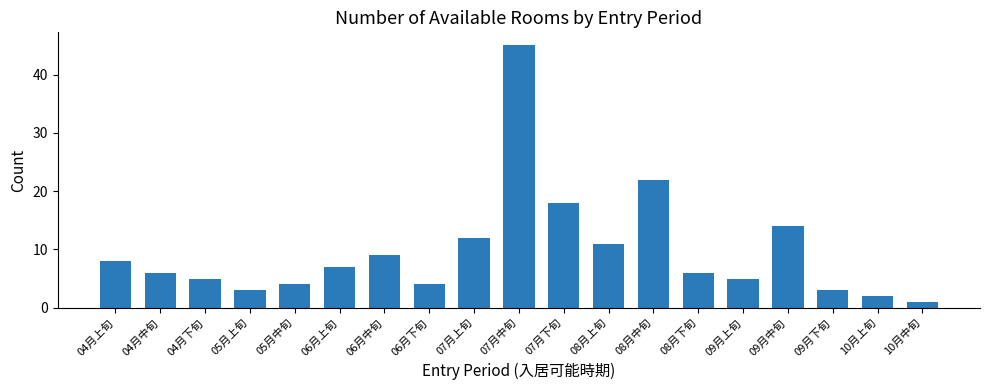

True or false: the data shows 2 at 10月上旬.

True